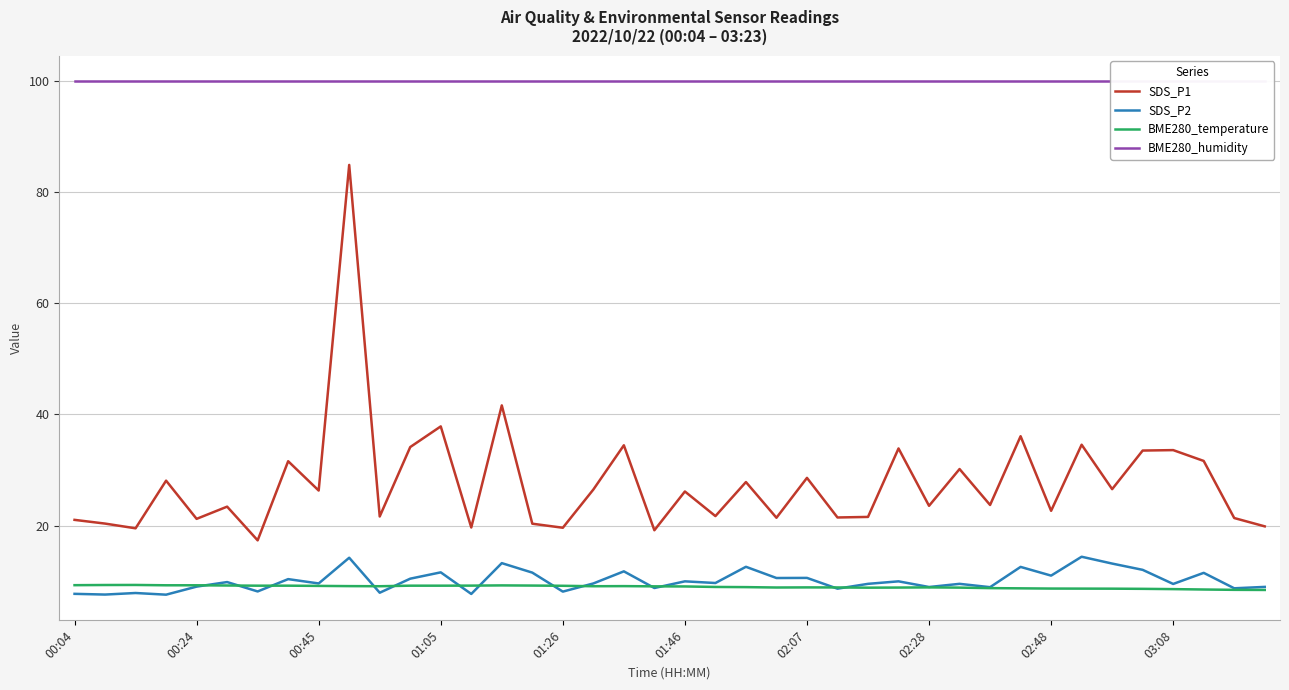

What is the maximum value shown in the chart?

100.0